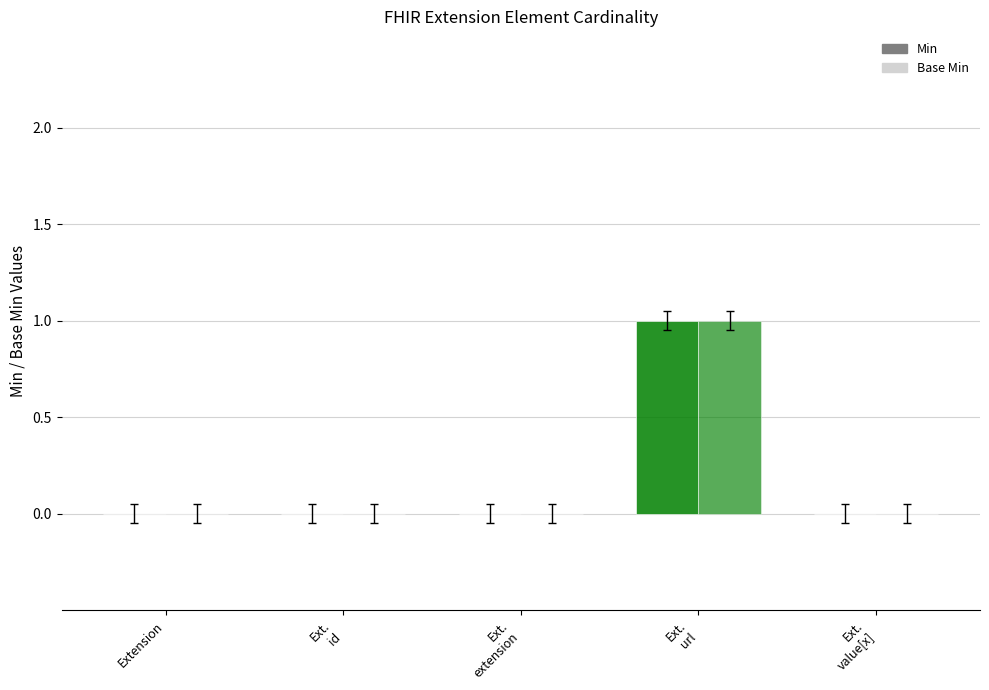

How many groups of bars are there?

5